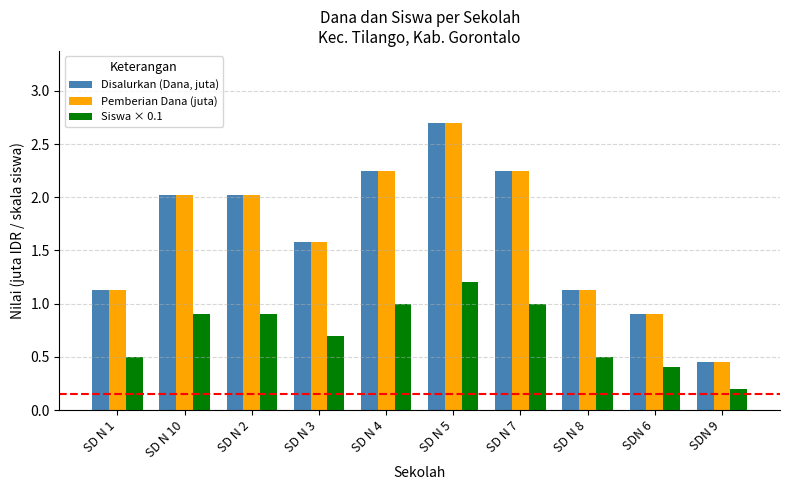

How many bars are there in total?

30